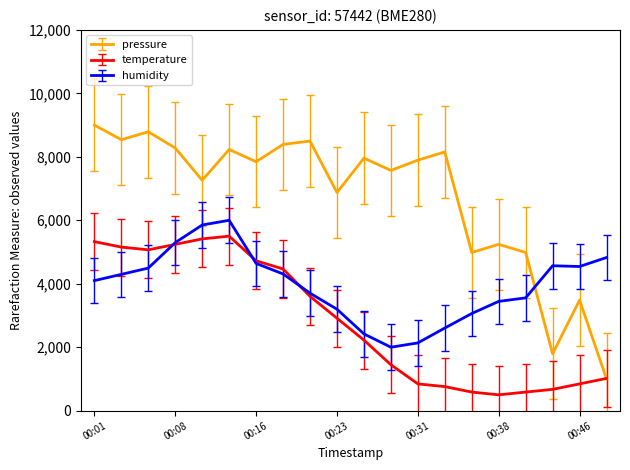

True or false: temperature has more than 0 points higher than both neighbors.

True